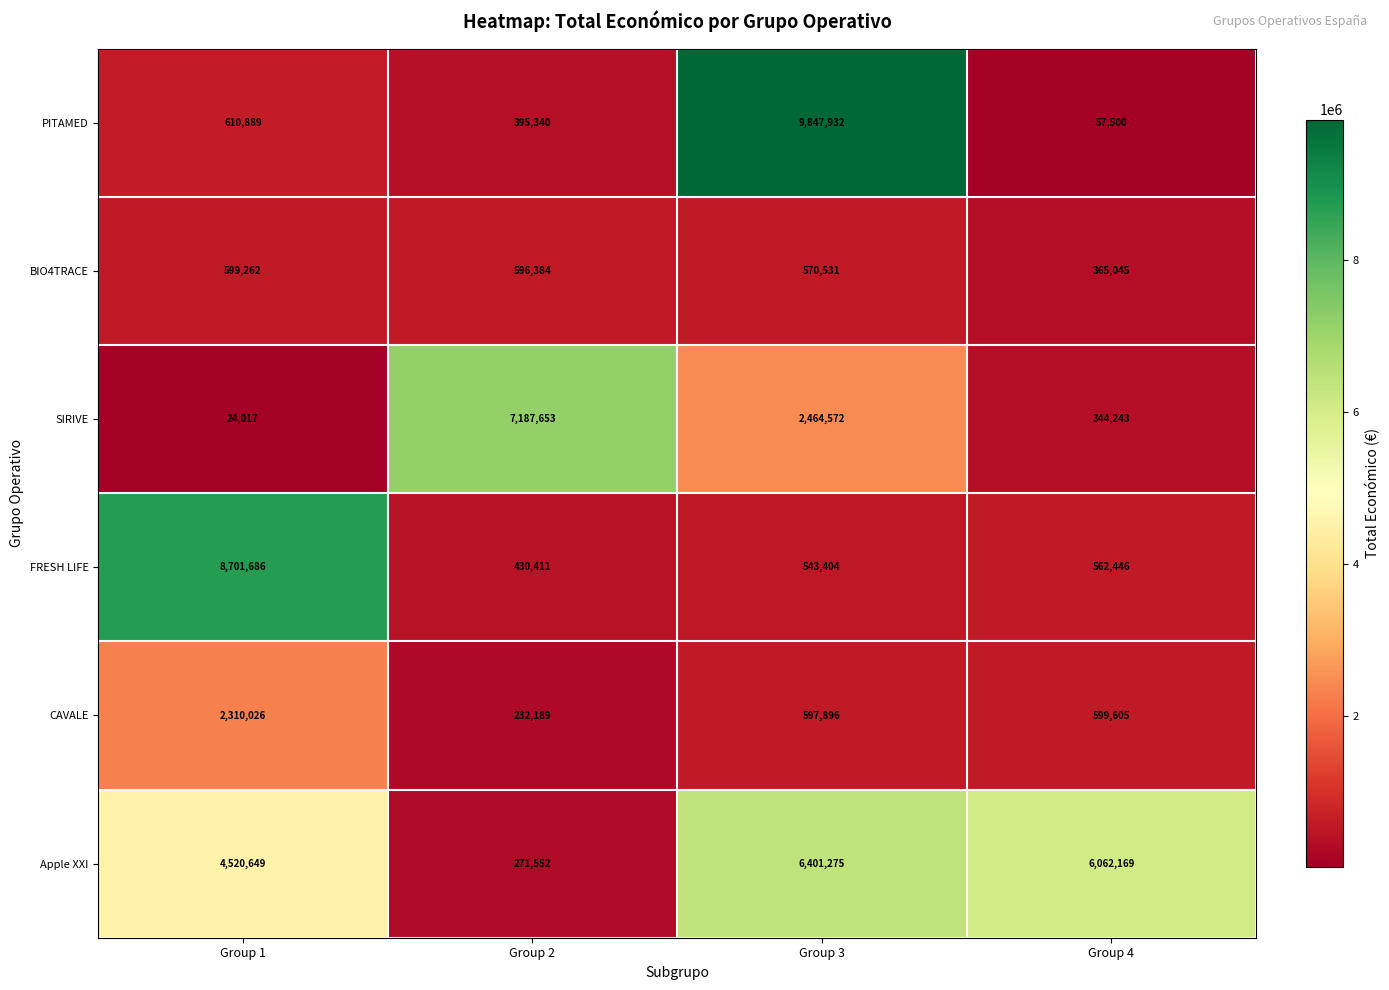

What is the spread (max minus min) of values at Group 4?

6004669